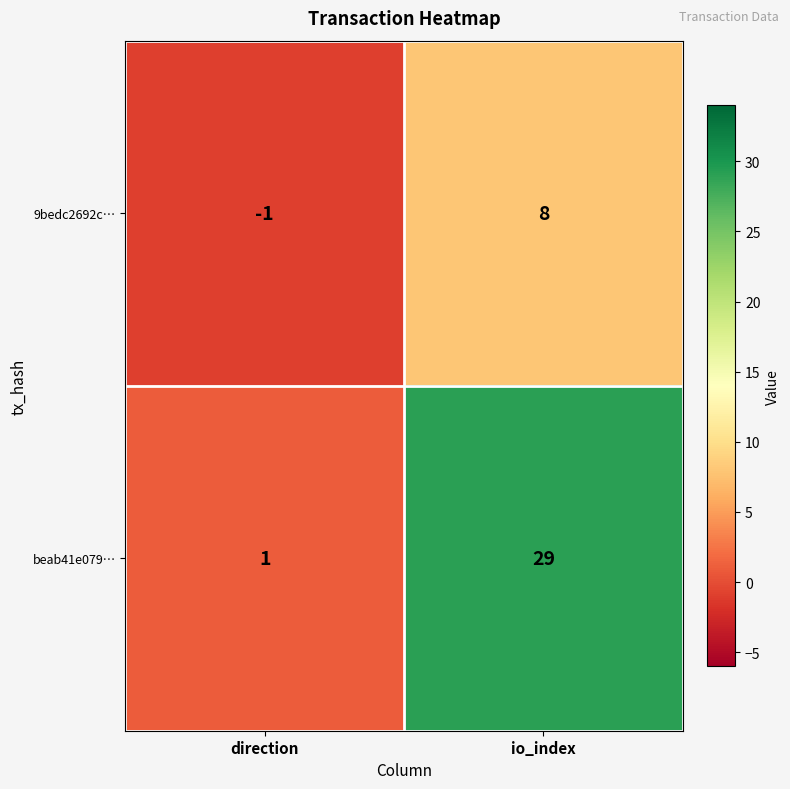

Rank the series at io_index from highest to lowest value.

beab41e079…, 9bedc2692c…